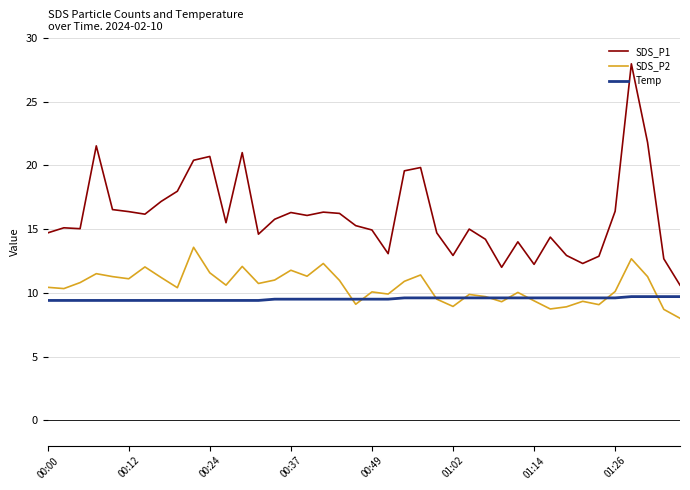

What is the greatest value displayed?

28.0